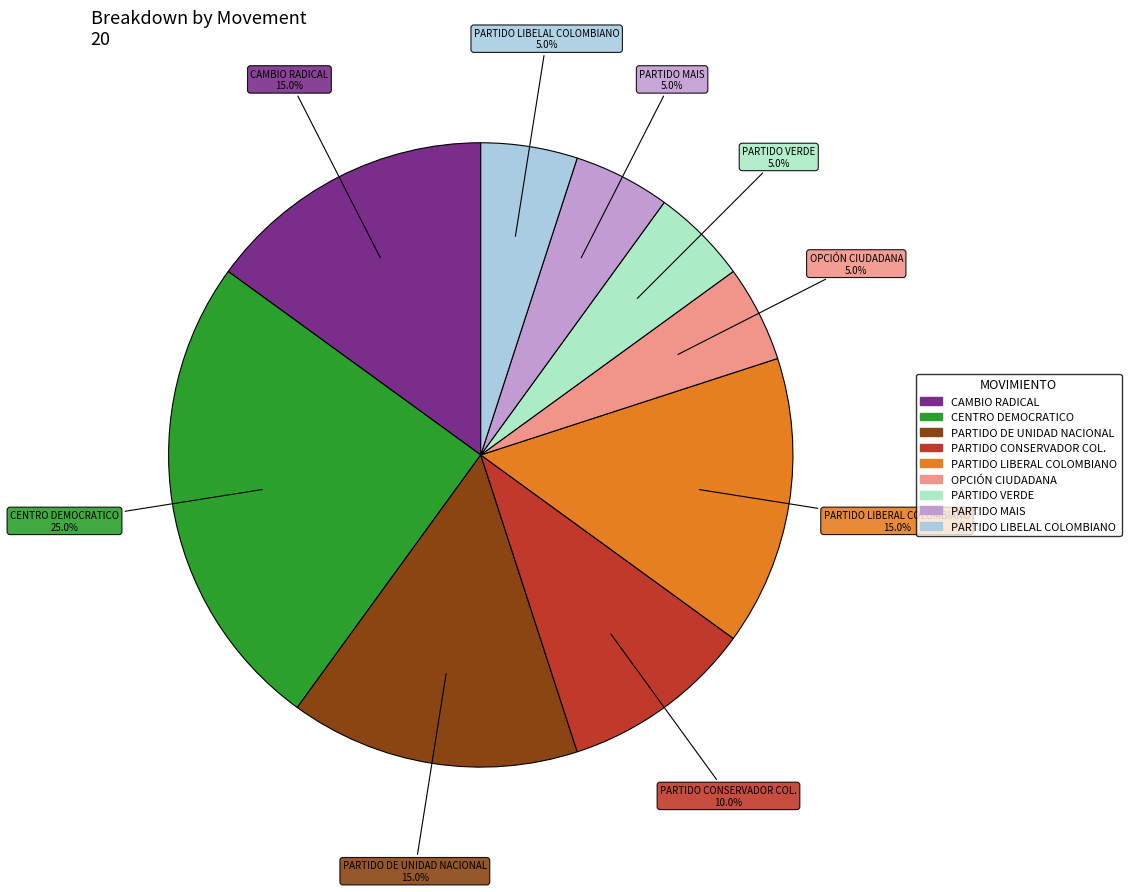

How many segments does this pie chart have?

9